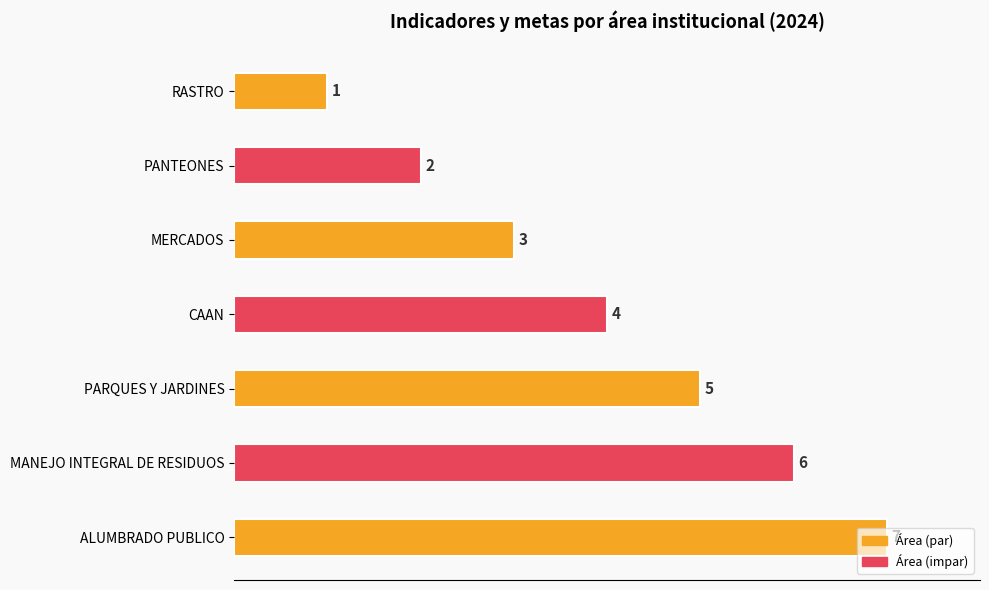

At which label is the value closest to 4?

CAAN